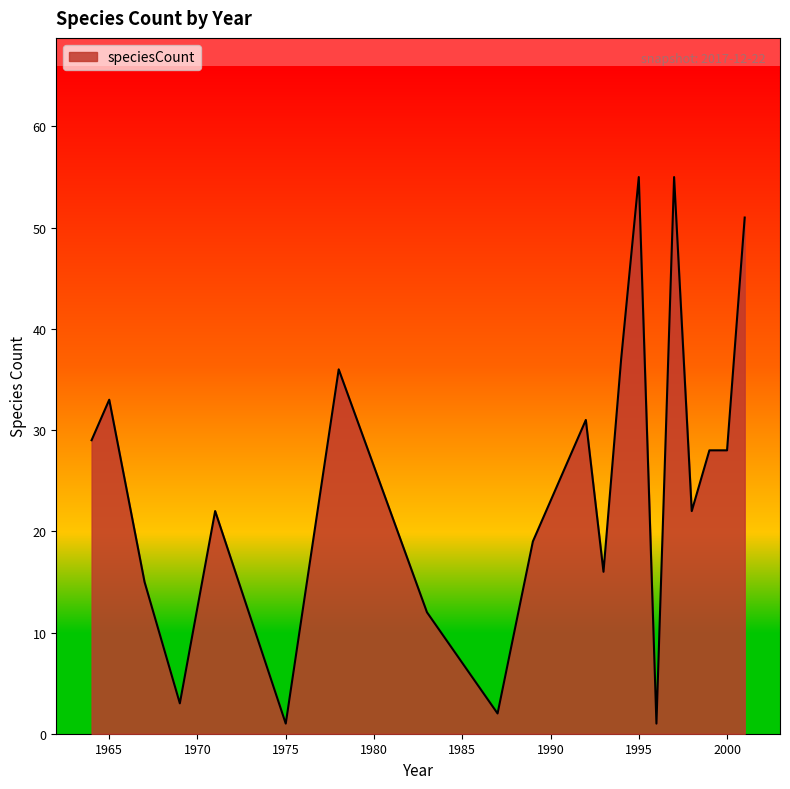

Reading left to right, transcribe all the data shown in this chart.

29	33	15	3	22	1	36	12	2	19	31	16	37	55	1	55	22	28	28	51